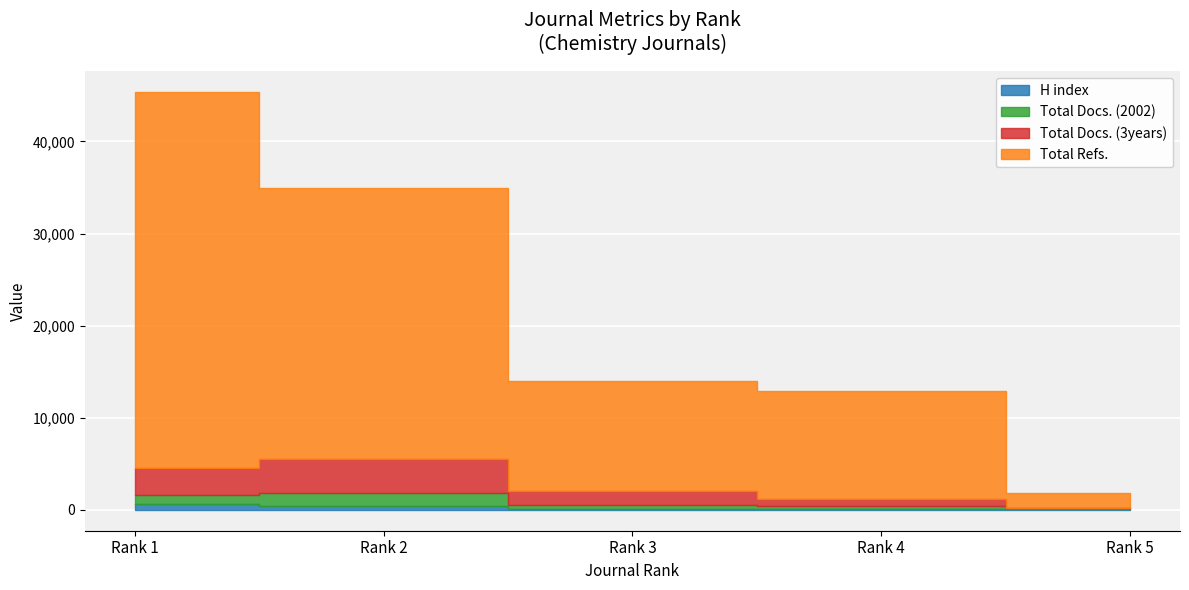

What is the spread (max minus min) of values at Rank 3?

11794